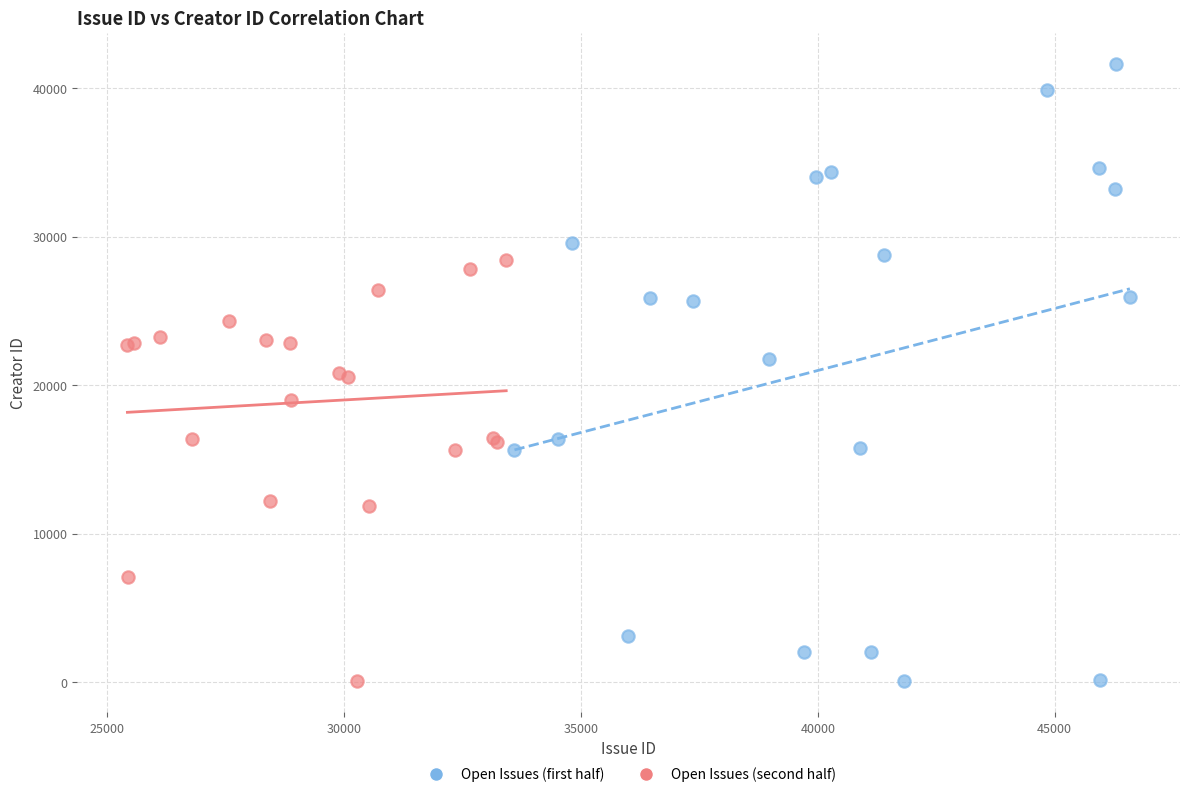

Which series has the widest spread of Y values?

Open Issues (first half)